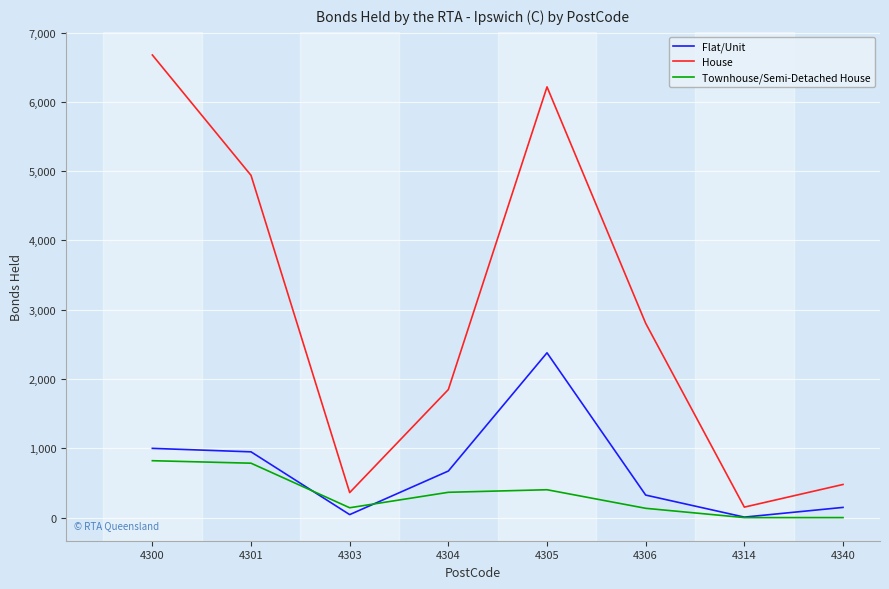

What is the lowest value of the House series?

151